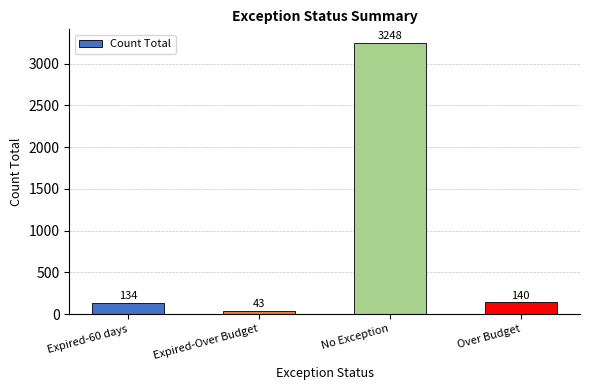

What is the label of the 2nd bar from the left?

Expired-Over Budget